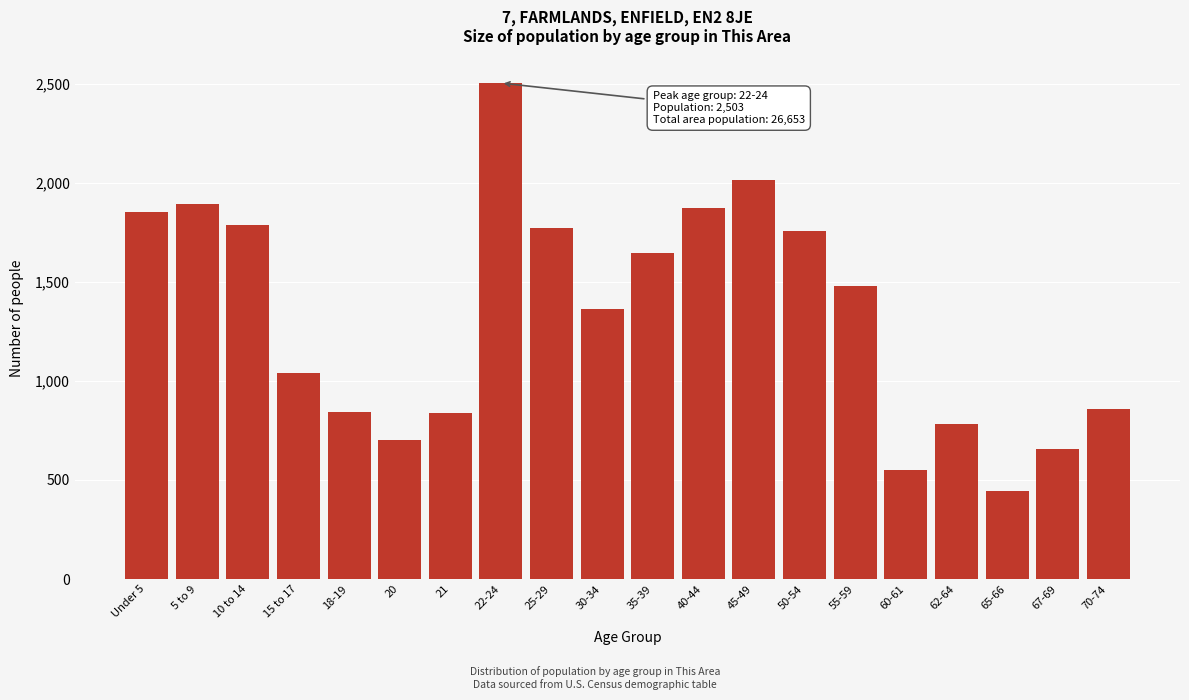

Approximately how many times larger is the value at 40-44 compared to 45-49?

0.9